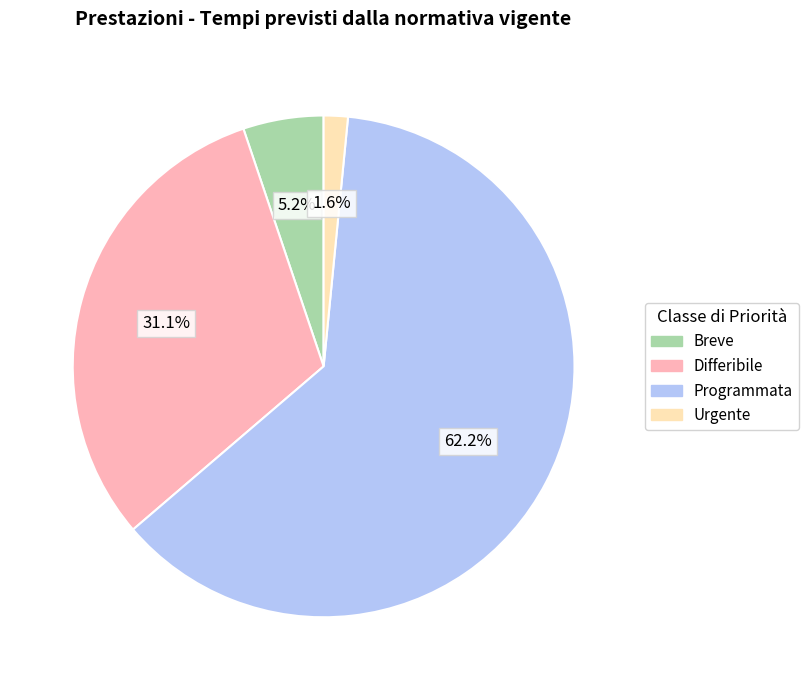

The Breve slice represents 1% of the pie. True or false?

False